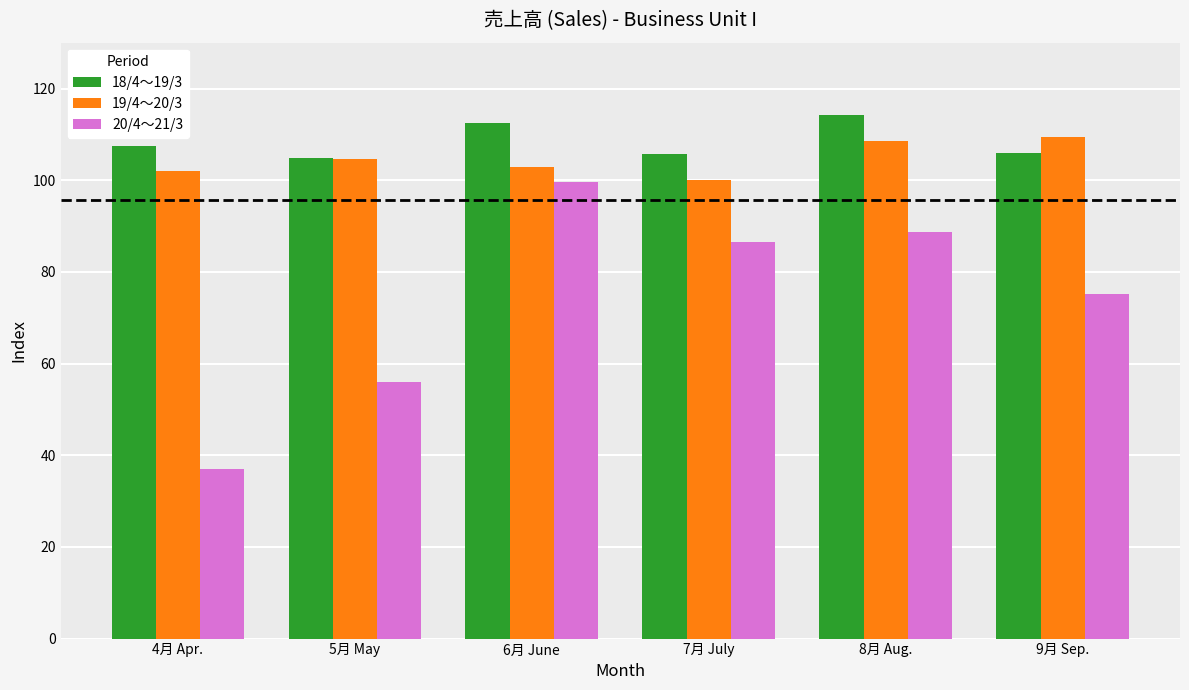

Between 6月 June and 7月 July, which series saw the biggest shift?

20/4～21/3